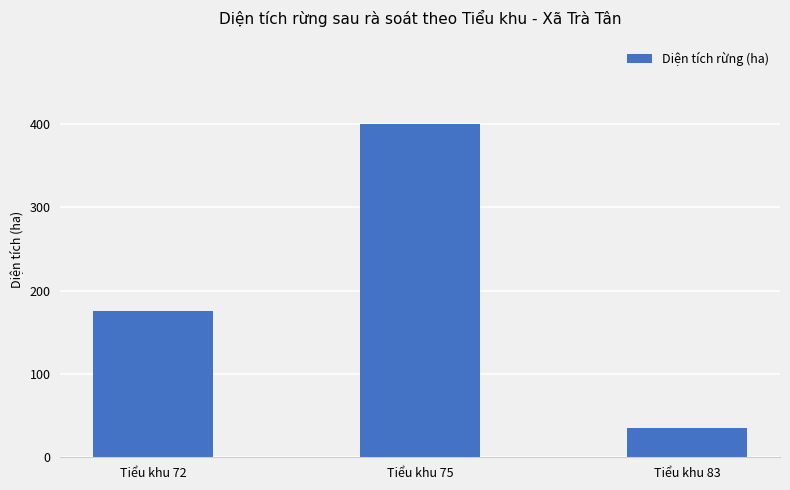

What is the average value?

203.6